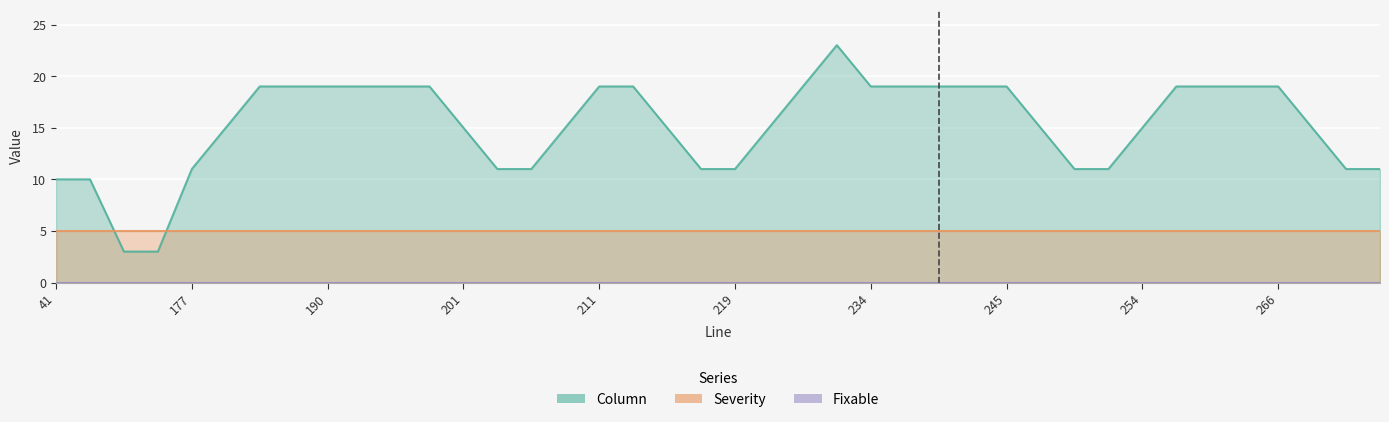

True or false: Column and Severity intersect in this chart.

True